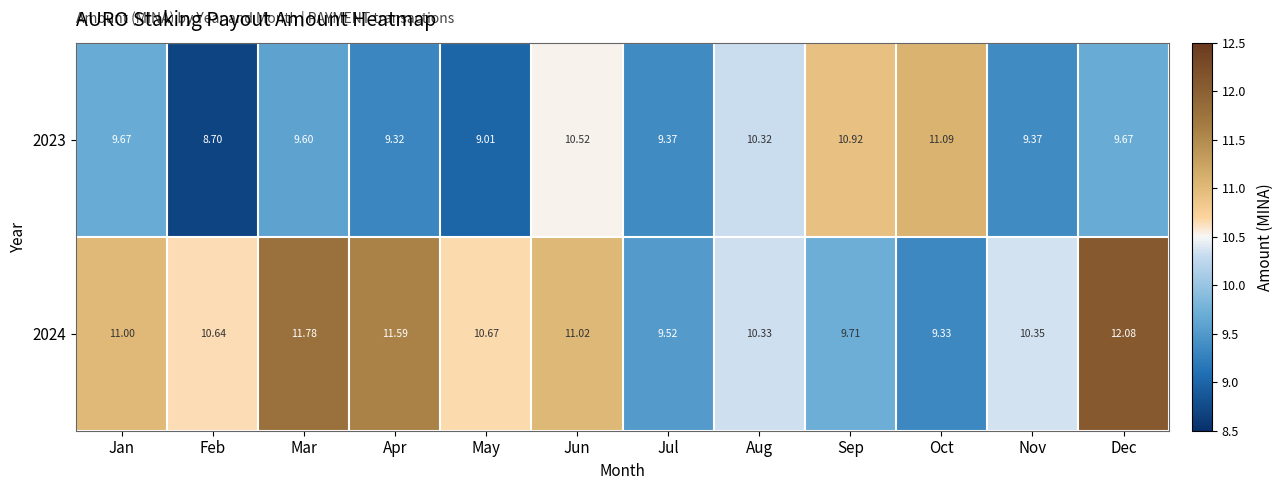

Which series has the widest spread of values?

2024